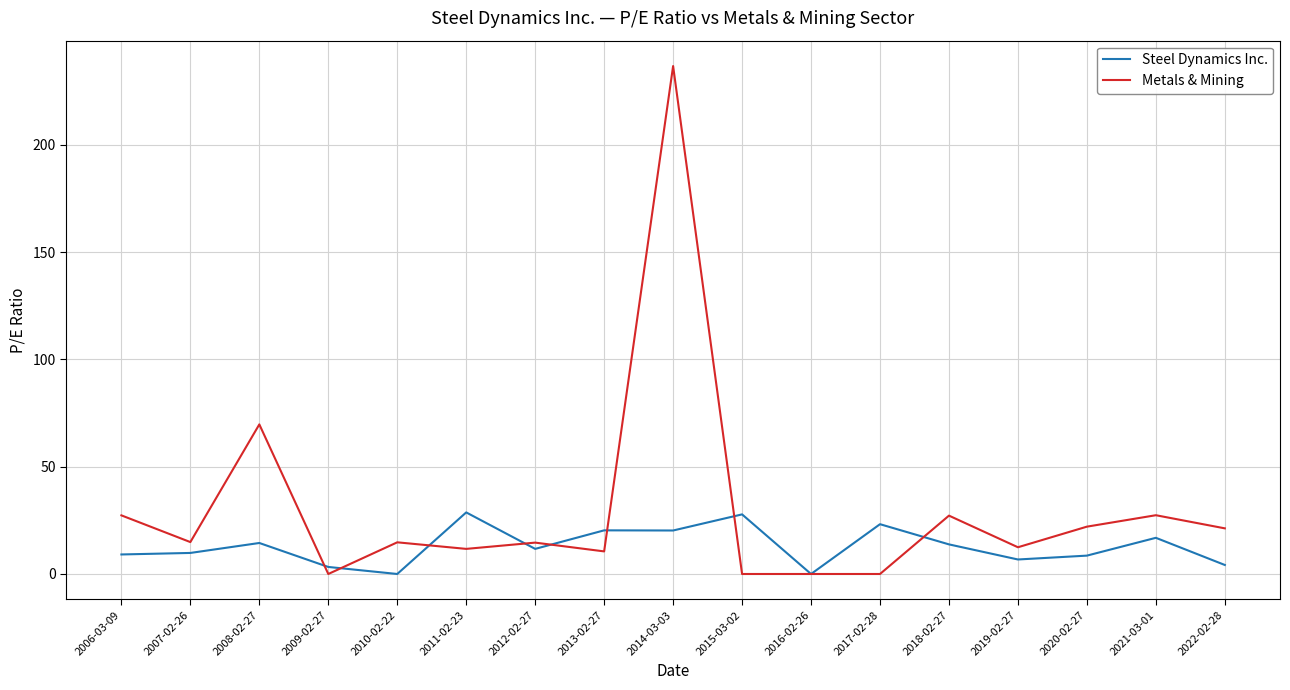

Rank the series by their average value, from highest to lowest.

Metals & Mining, Steel Dynamics Inc.